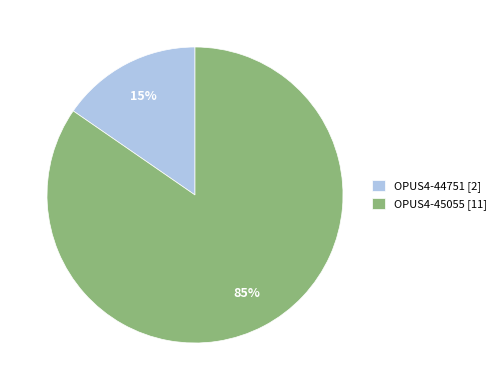

To the nearest percent, what is the average slice percentage?

50%